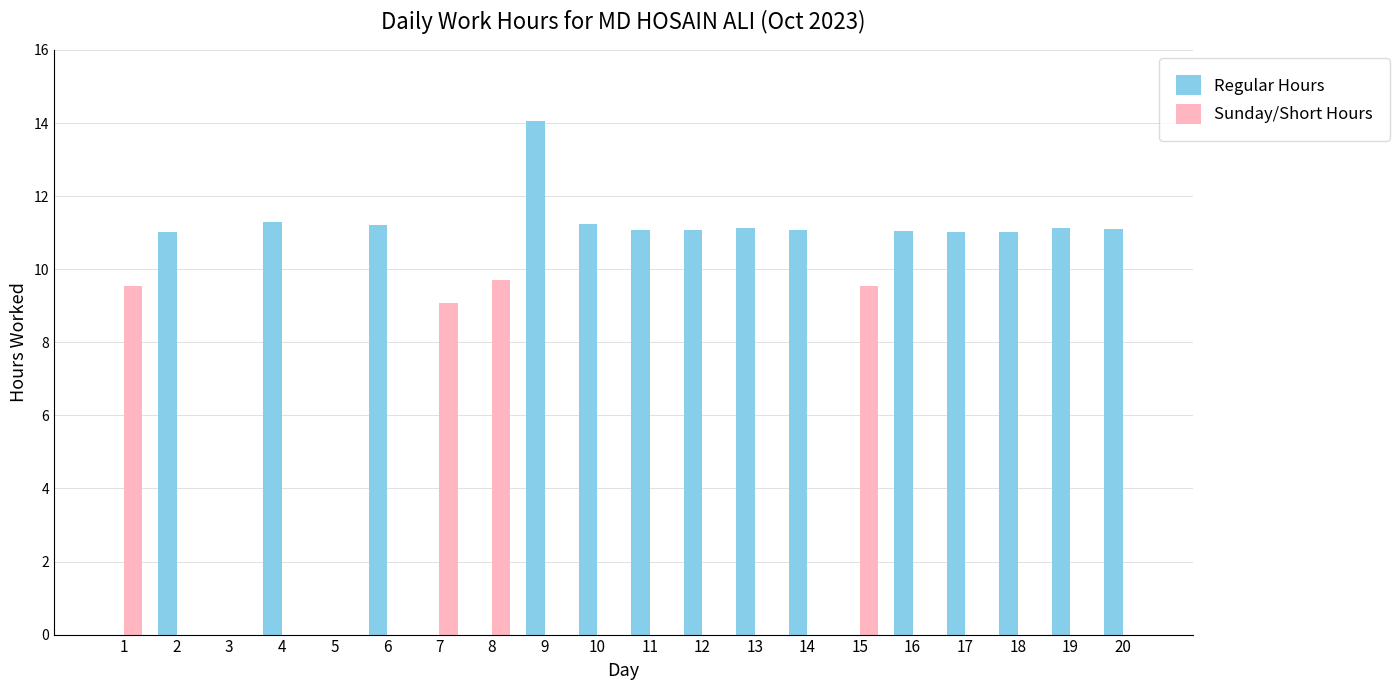

True or false: Regular Hours has a value of 11.3 at 4.

True